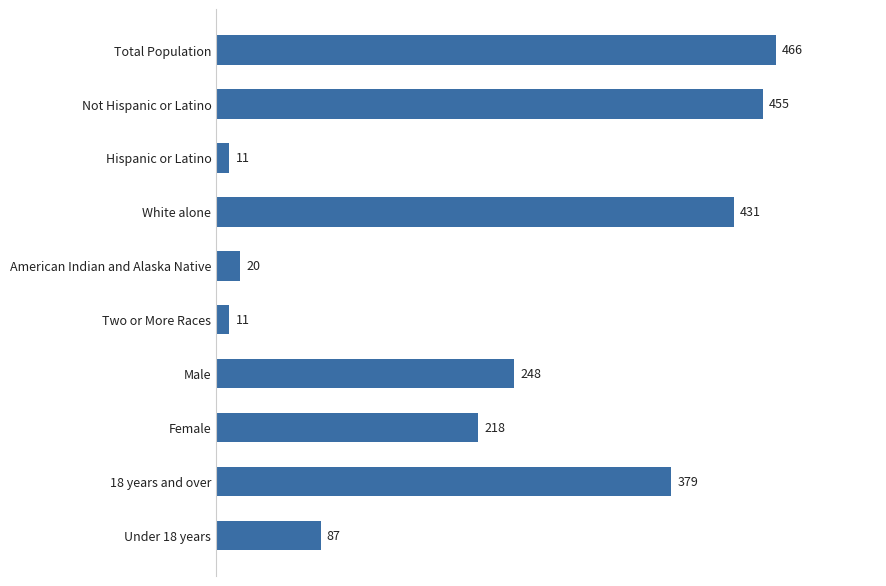

What is the sum of all values?

2326